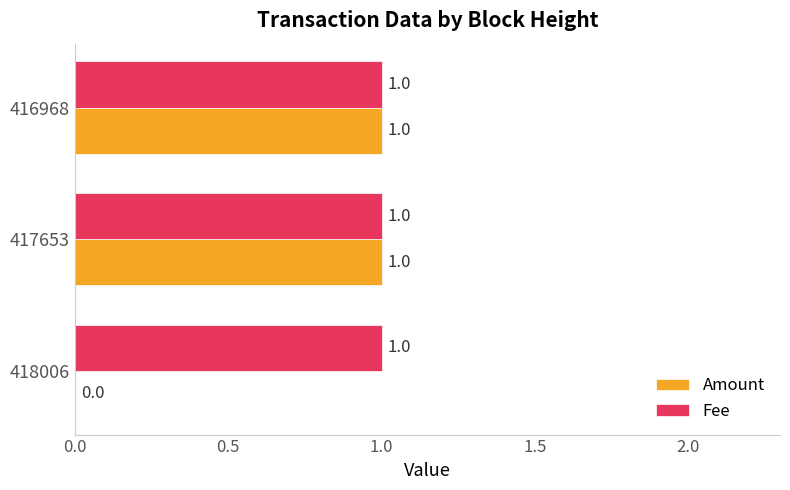

Is the value of Fee at 418006 greater than the value of Amount at 418006?

Yes